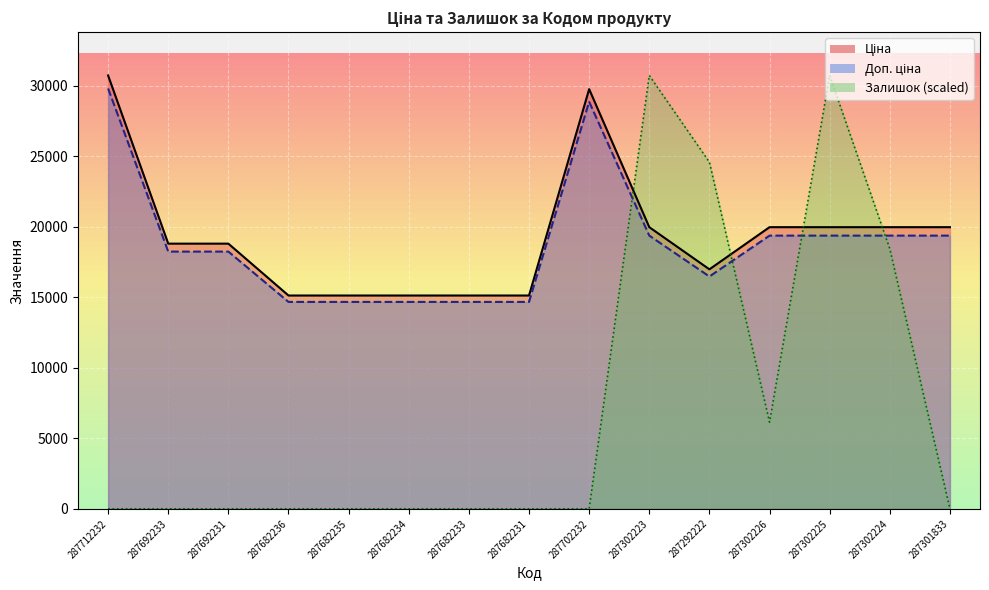

At which category does Залишок reach its first local peak?

287302223